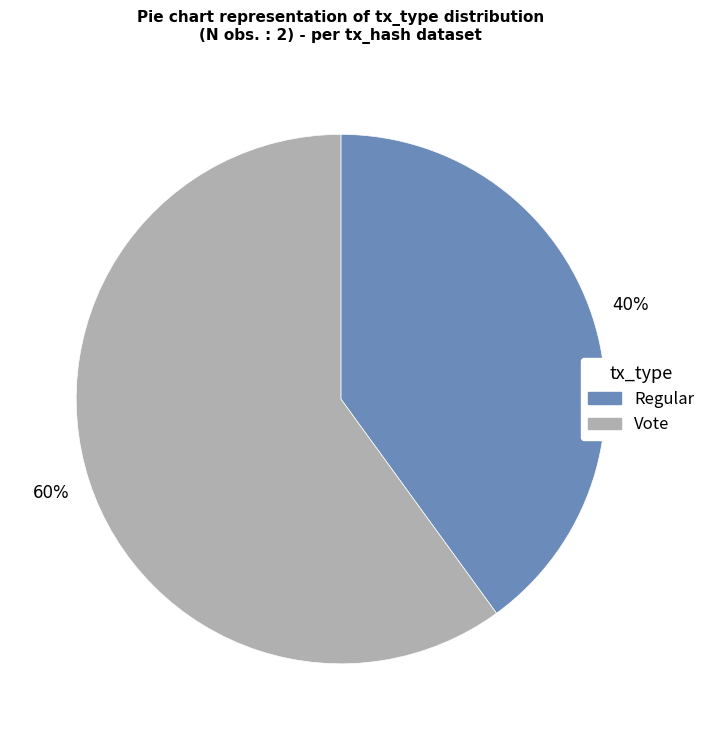

What is the smallest slice in the pie chart?

Regular